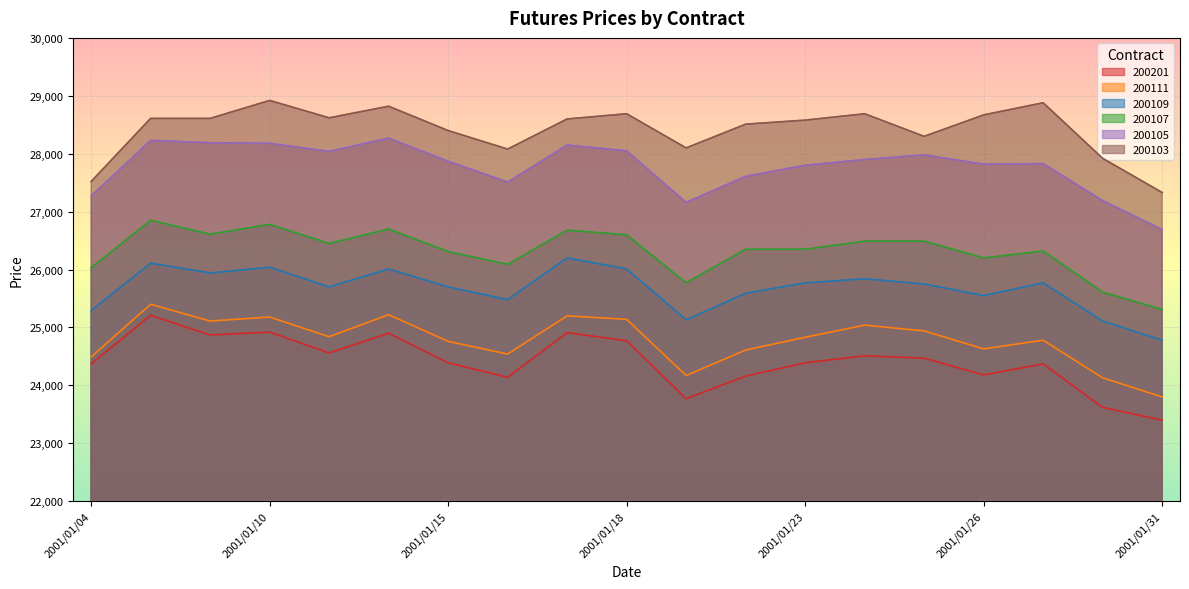

True or false: 200111 and 200107 intersect in this chart.

False